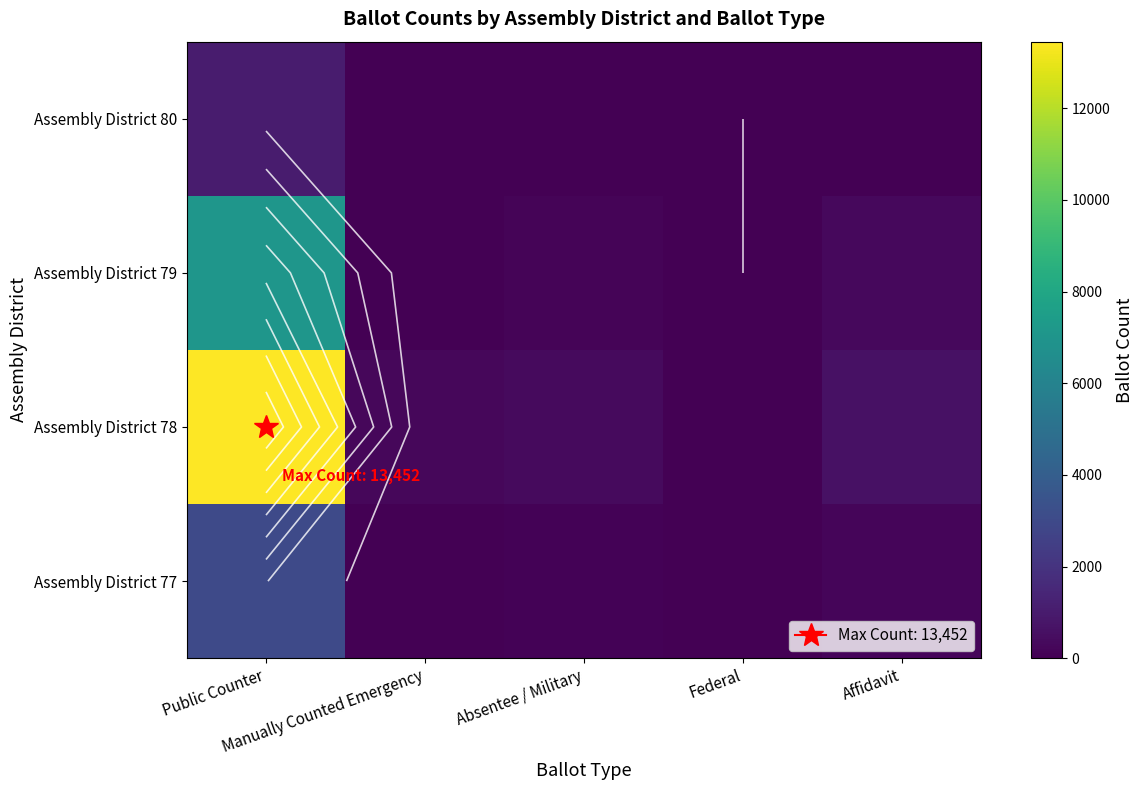

The Assembly District 79 series shows 197 at Absentee / Military. True or false?

False